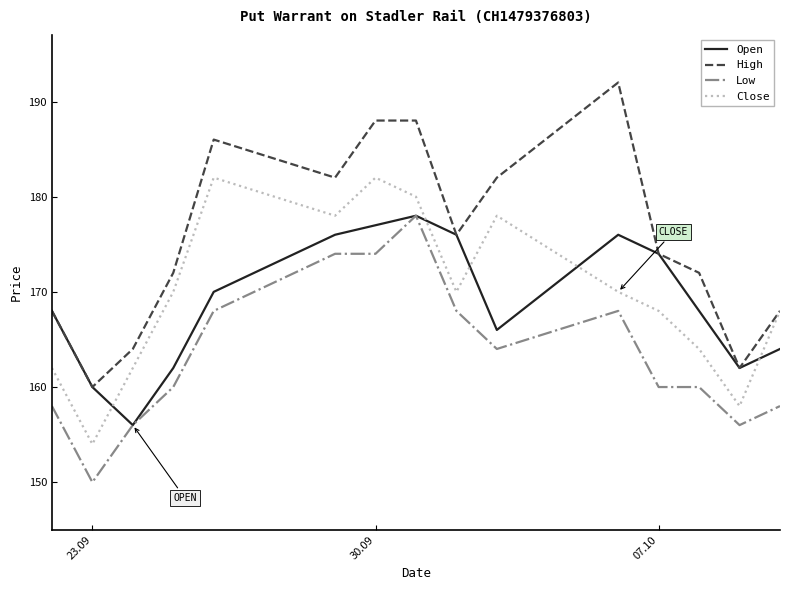

What is the lowest value of the High series?

160